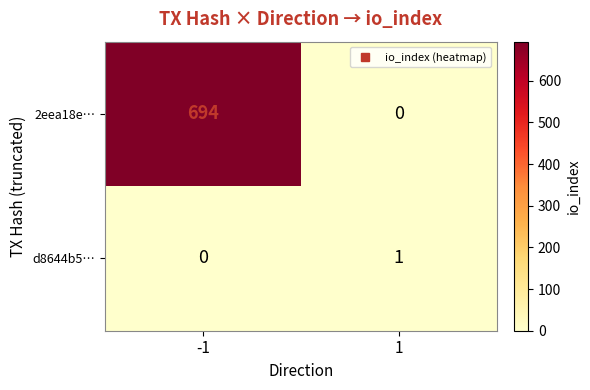

Reading left to right, transcribe all the data shown in this chart.

2eea18e…: 694	0
d8644b5…: 0	1